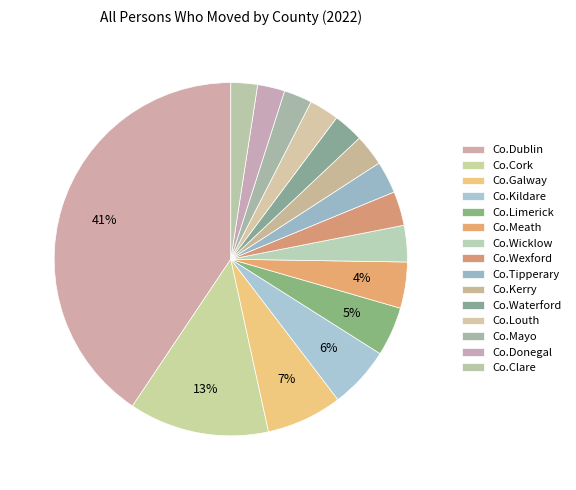

Does any single category account for the majority?

No